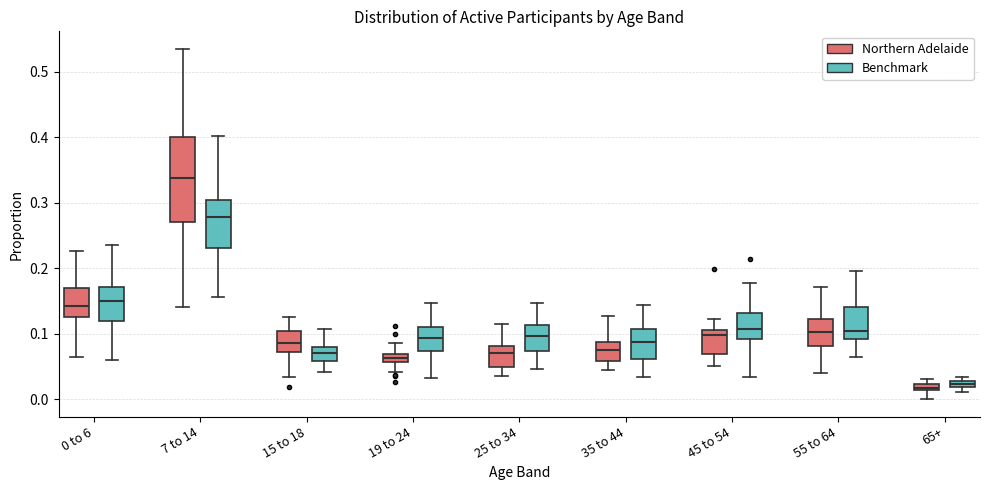

Where does the median line of the box for 25 to 34 (Benchmark) sit on the y-axis? The values are not printed on the chart, so give them approximately, as read against the axis.

0.10